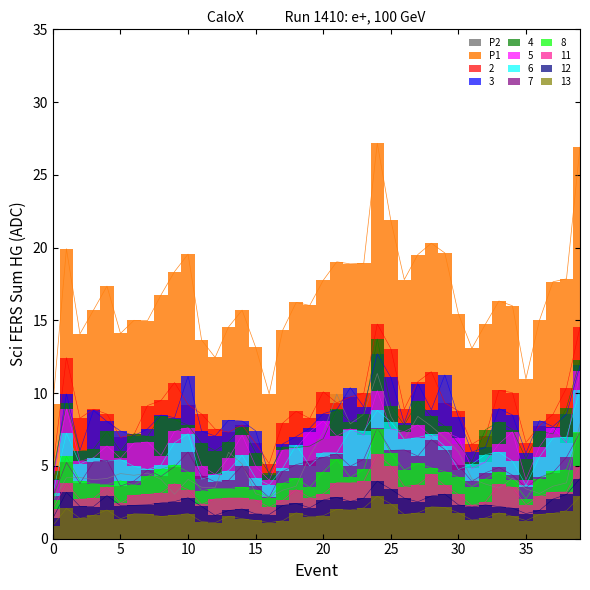

At which category is the sum across all series the highest?

24